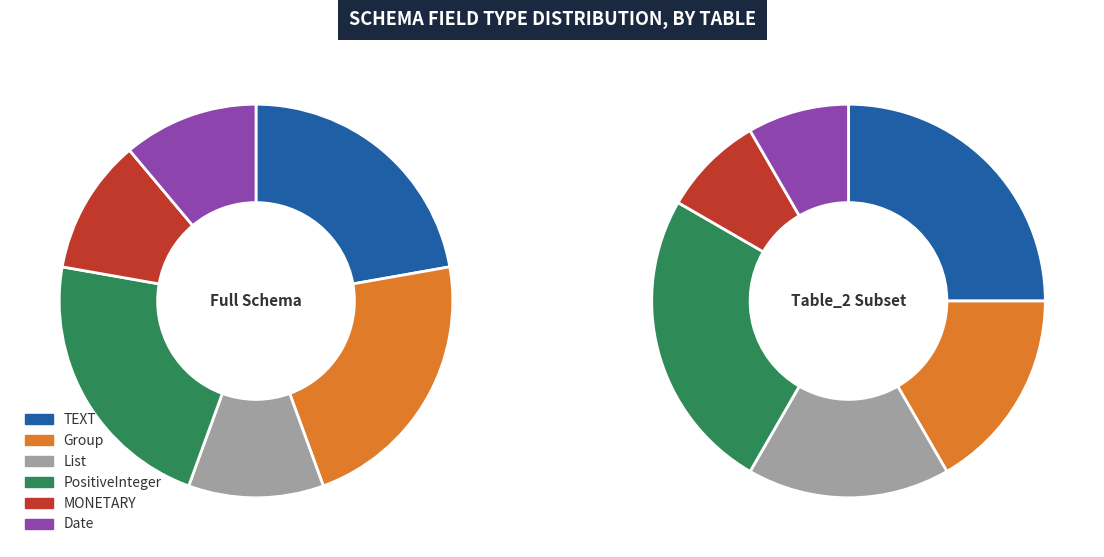

Does Group represent more than half of the total?

No